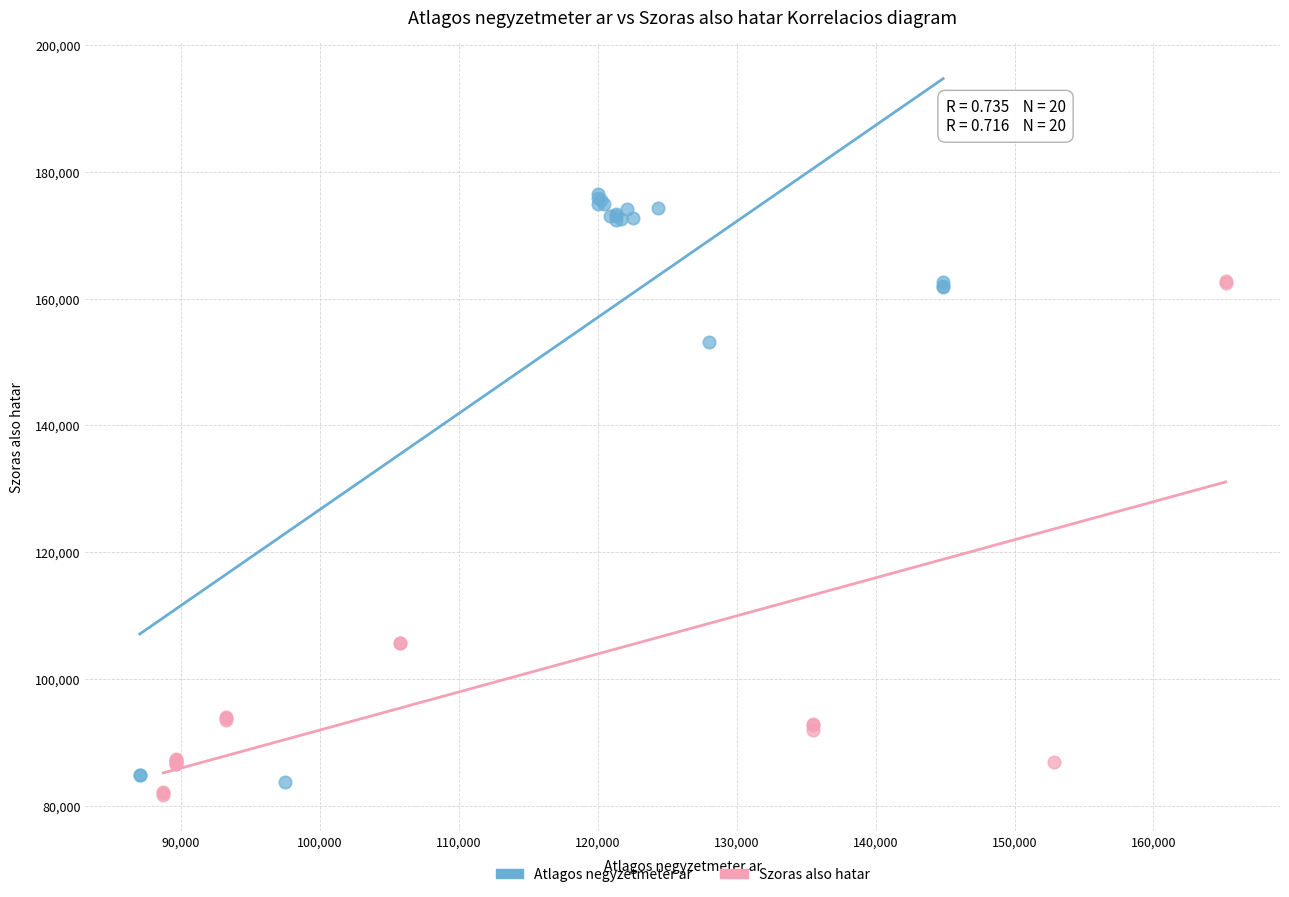

Which series contains the lowest Y value?

Szoras also hatar